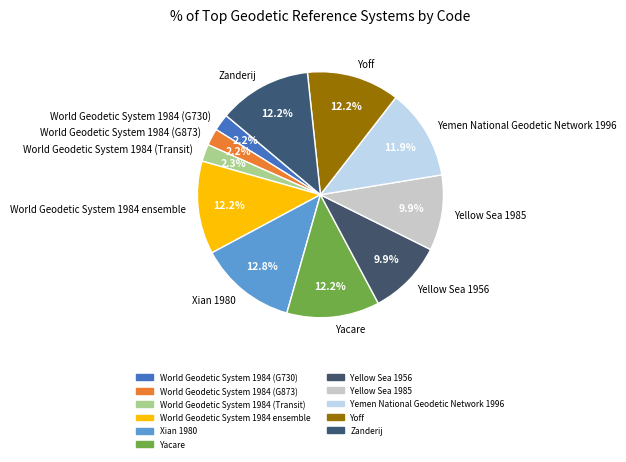

Combined, do Xian 1980 and Yoff account for over 50%?

No